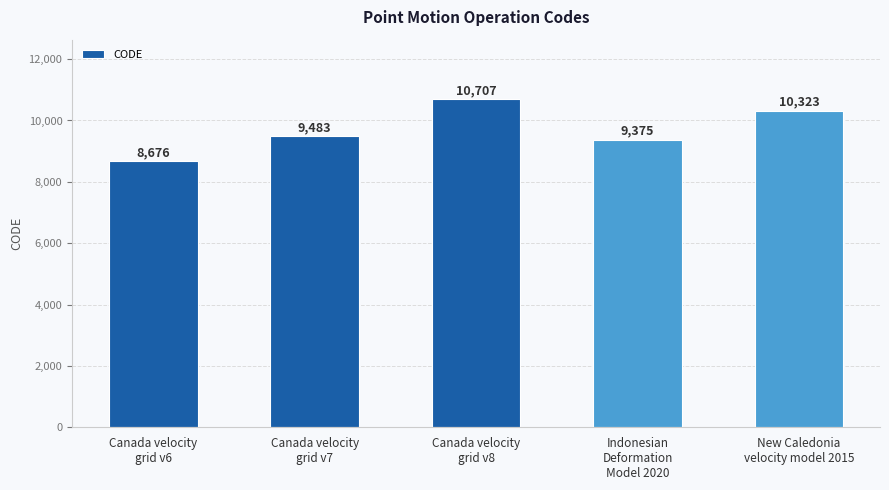

What position from the left is Indonesian
Deformation
Model 2020?

4